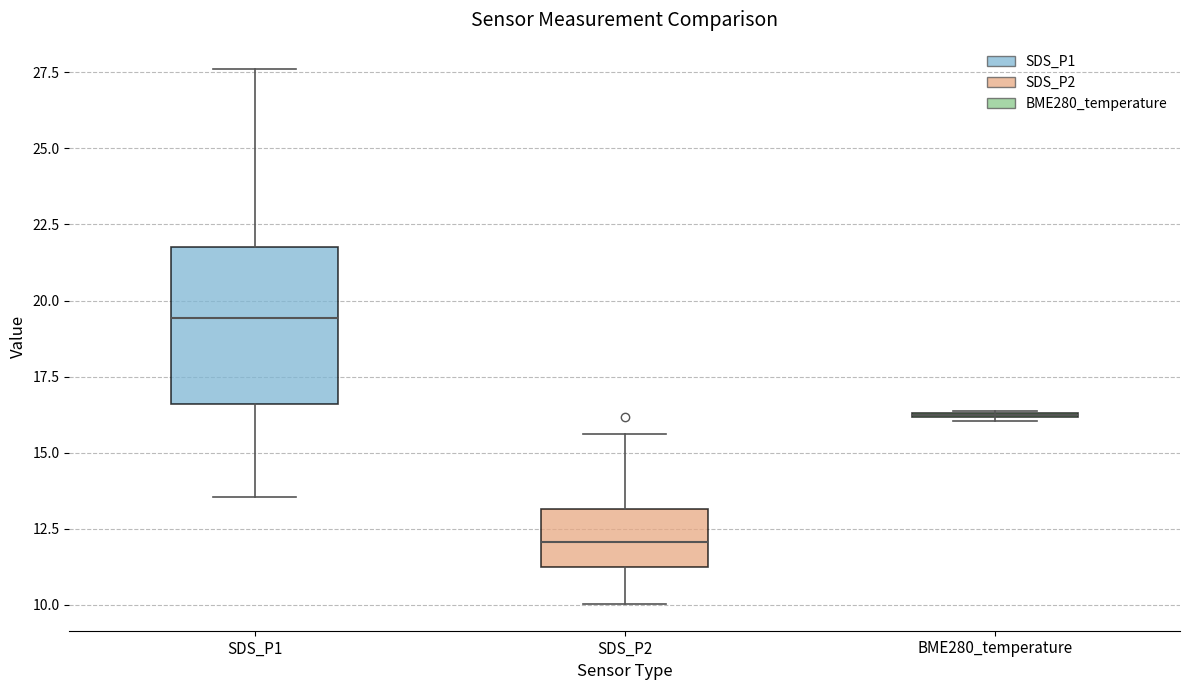

Comparing the boxes themselves (not the whiskers), which one is the tallest?

SDS_P1